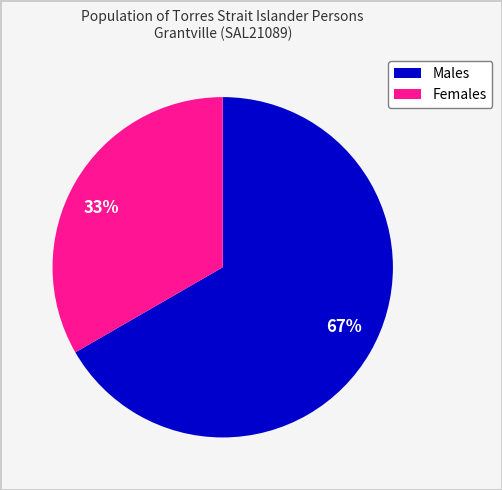

Combined, do 67% and 33% account for over 50%?

Yes